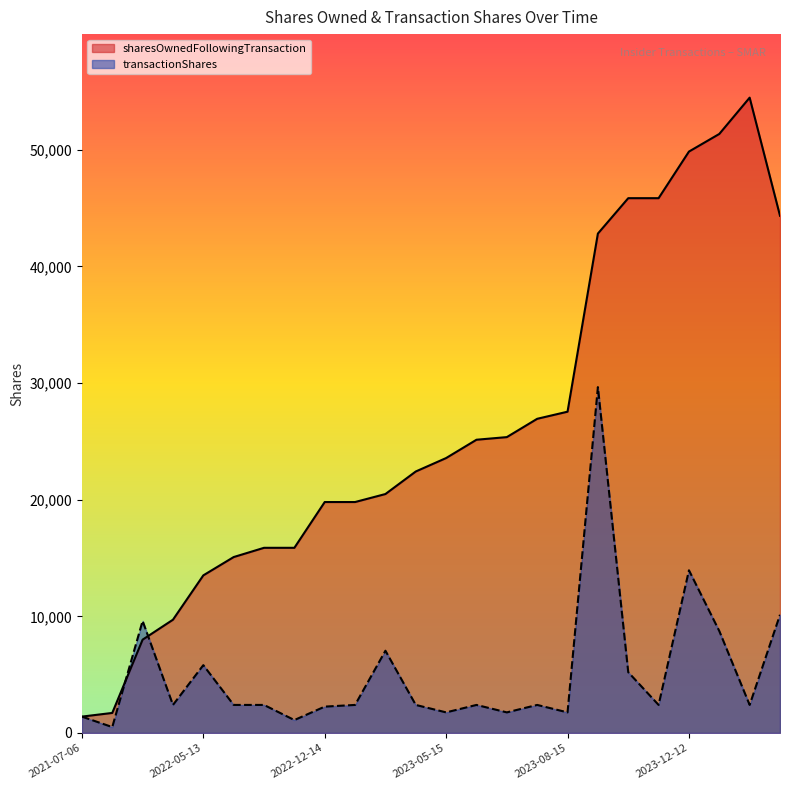

At 2021-07-06, list the series in order from smallest to largest.

sharesOwnedFollowingTransaction, transactionShares